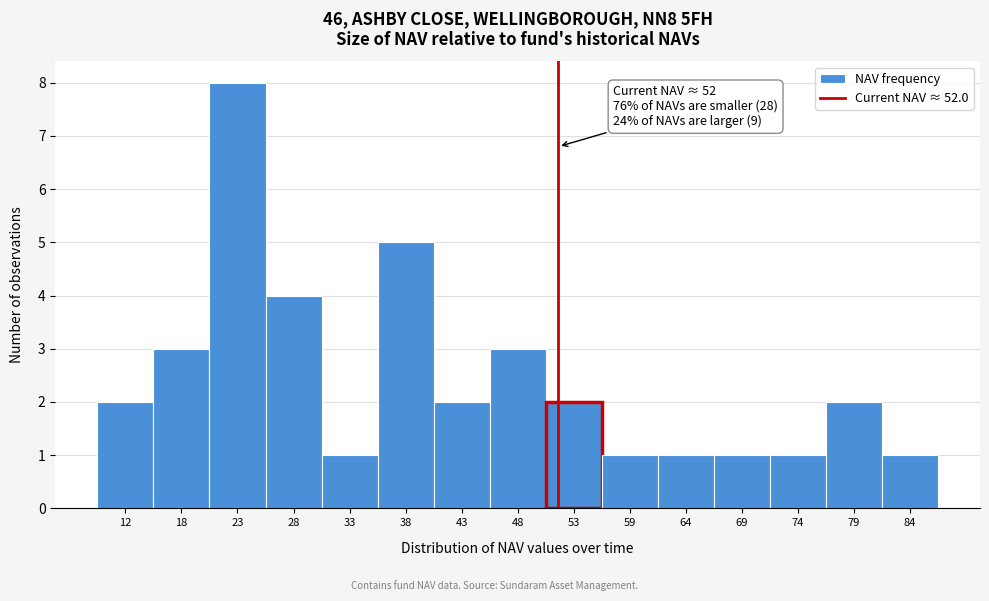

Which range on the x-axis has the tallest bar?

20 to 25